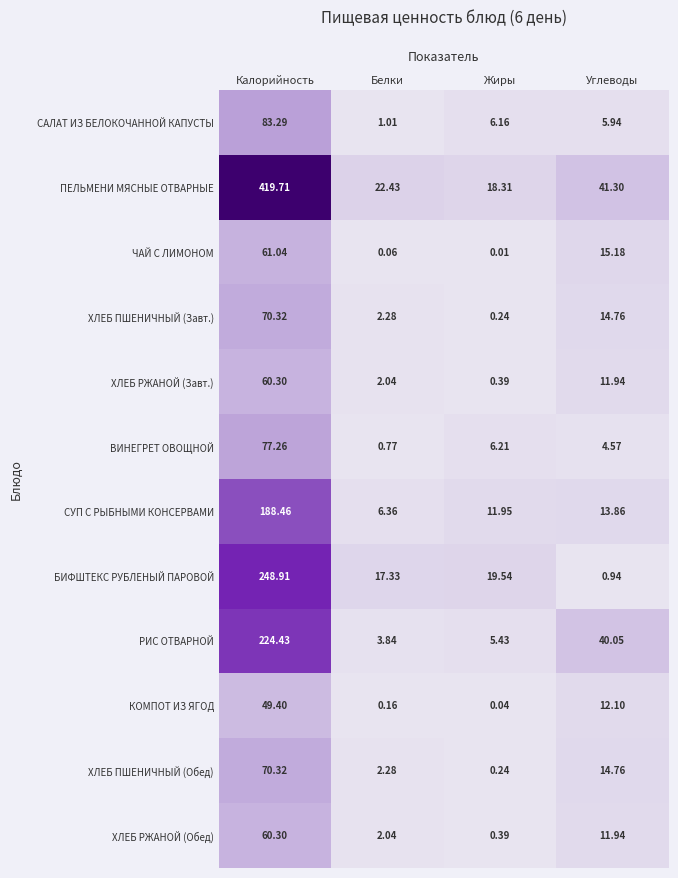

At which category is the sum across all series the highest?

Калорийность